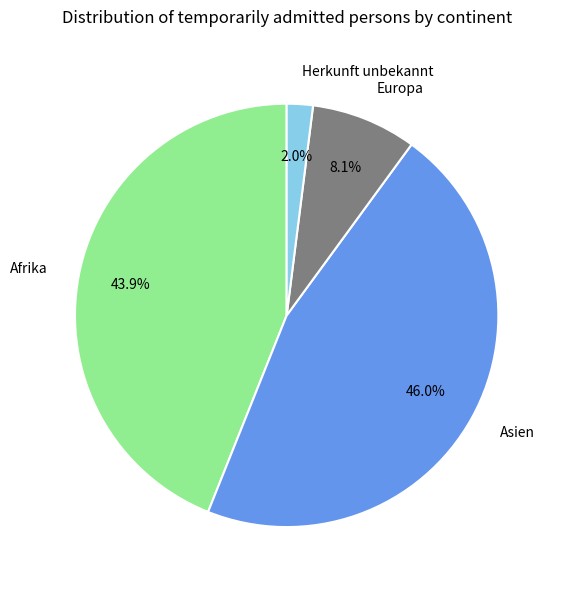

What is the largest slice in the pie chart?

Asien